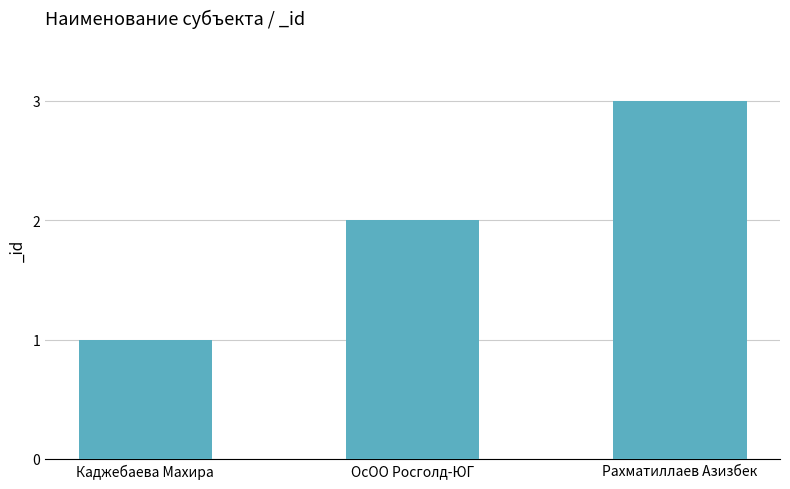

Rank the categories by value from highest to lowest.

Рахматиллаев Азизбек, ОсОО Росголд-ЮГ, Каджебаева Махира